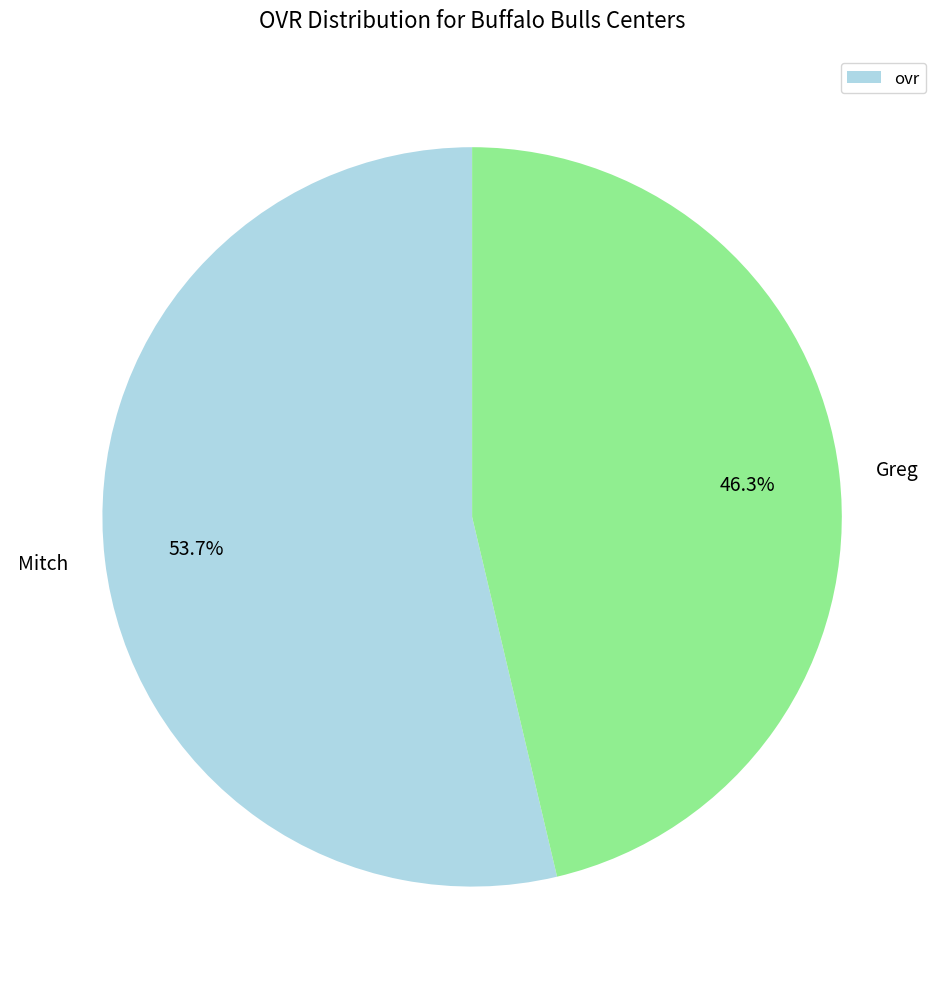

How many segments does this pie chart have?

2